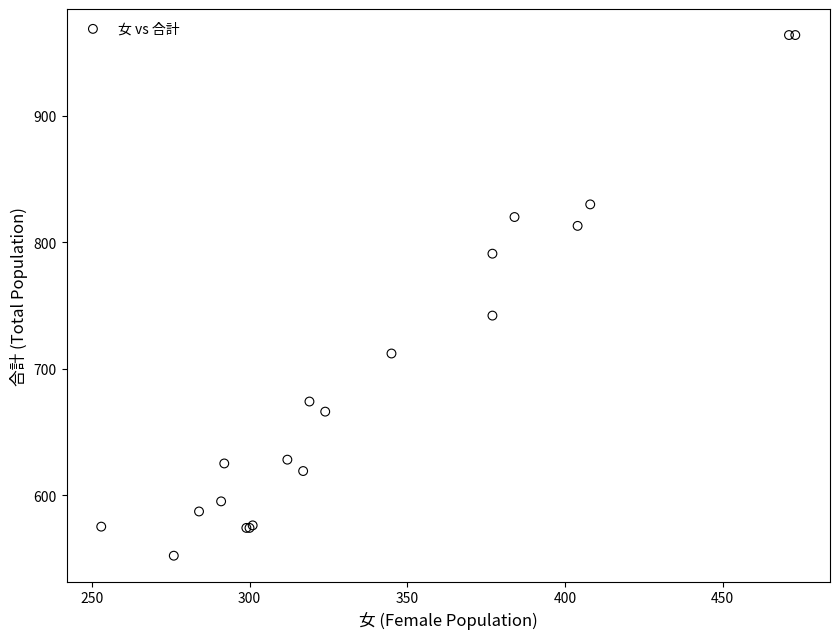

What Y value in the scatter plot is closest to 758?

742